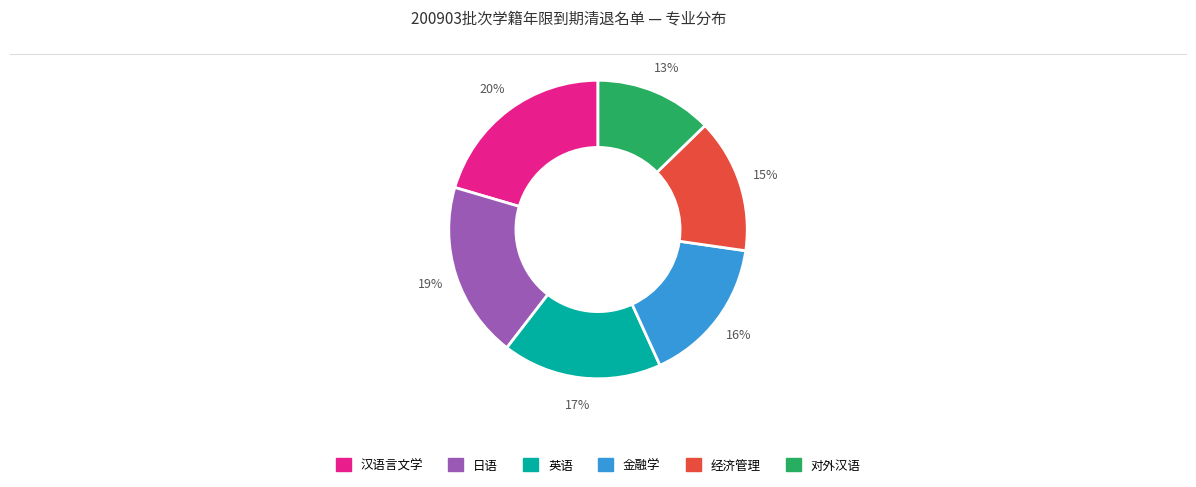

To the nearest percent, what is the average slice percentage?

17%